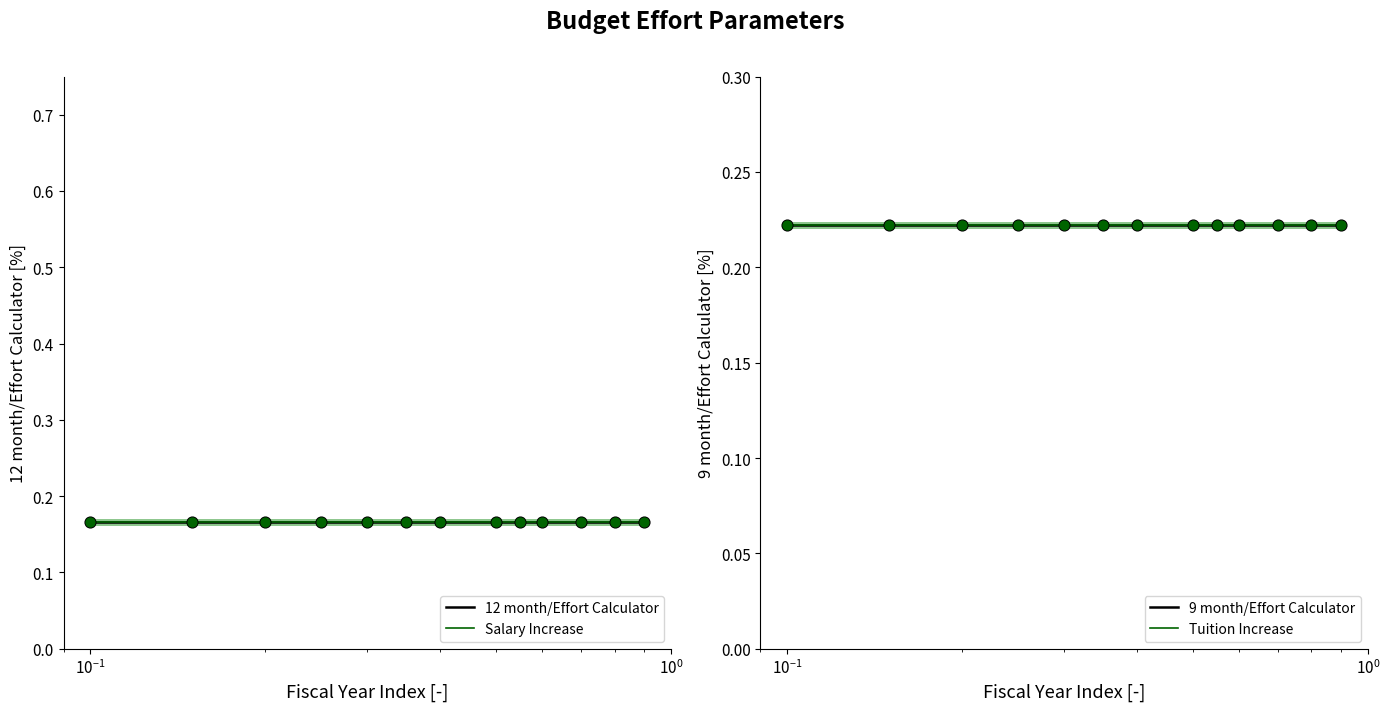

Is the value of Tuition Increase at 9 greater than the value of Salary Increase at 11?

Yes